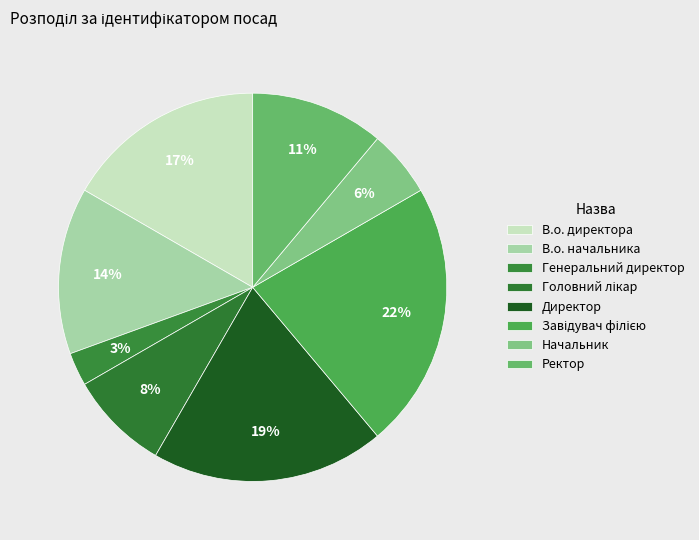

Does В.о. директора account for over 50% of the chart?

No